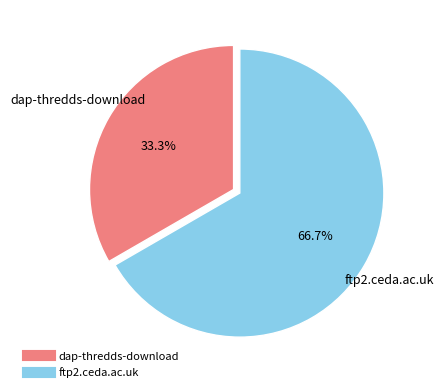

To the nearest percent, what is the difference between the dap-thredds-download and ftp2.ceda.ac.uk slice percentages?

33%